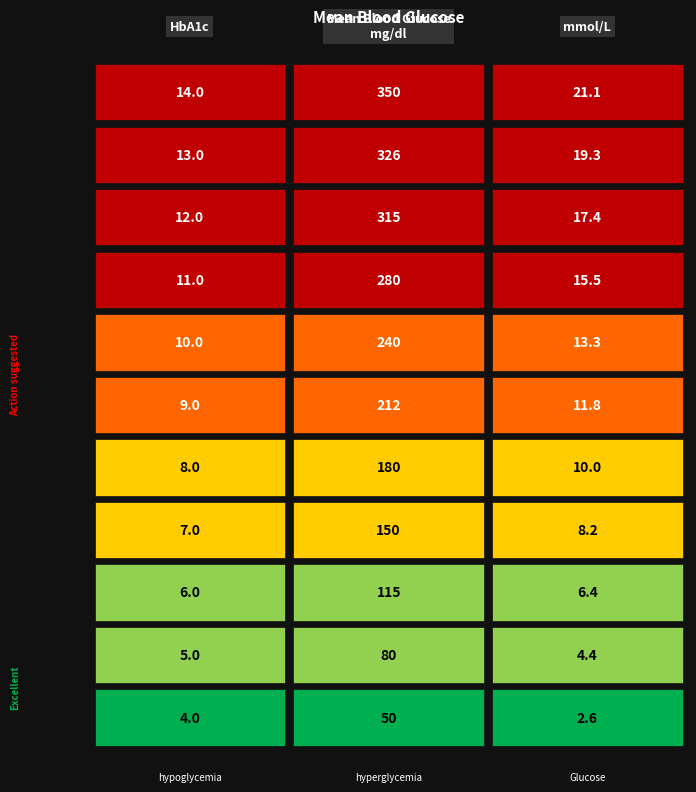

Where is 1 nearest to the value 9?

9.0